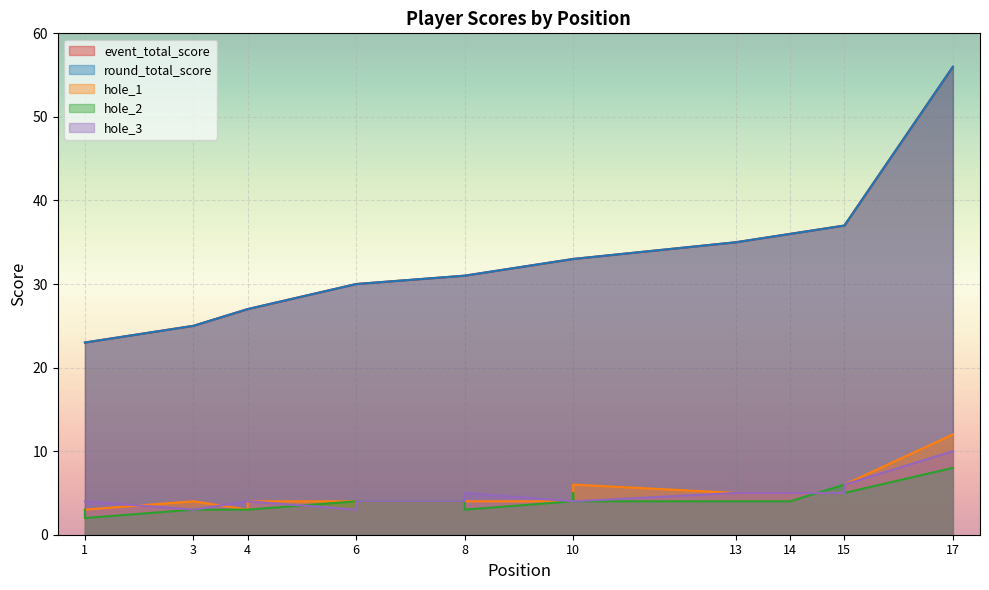

Rank the series by their maximum value, from highest to lowest.

event_total_score, round_total_score, hole_1, hole_3, hole_2